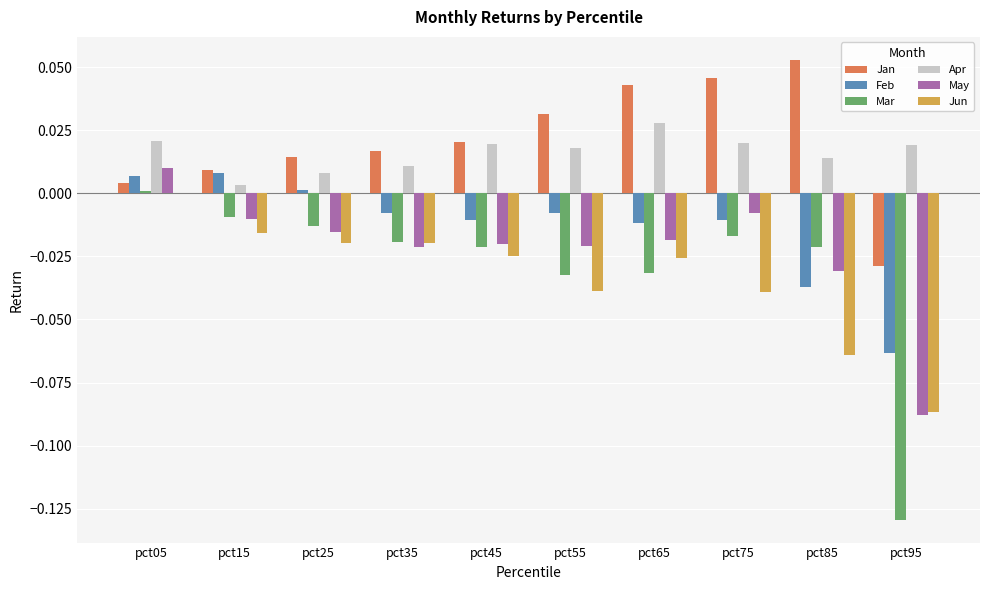

The Mar series shows 0.0 at pct05. True or false?

True